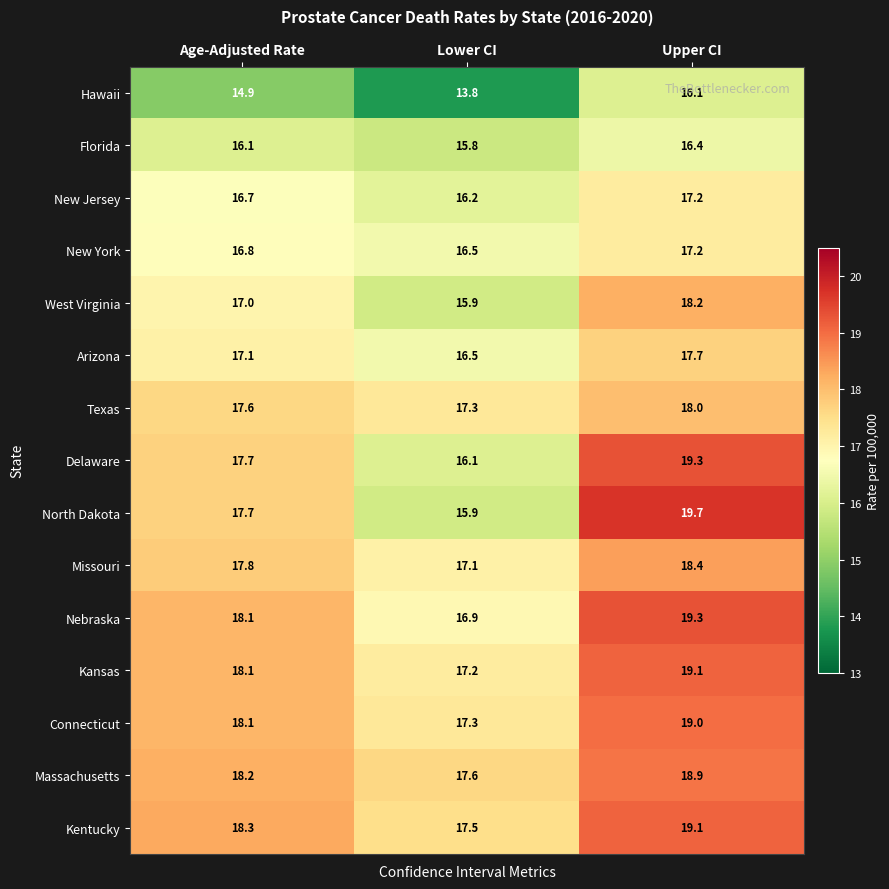

The value of Kentucky at Upper CI is 19.1. True or false?

True